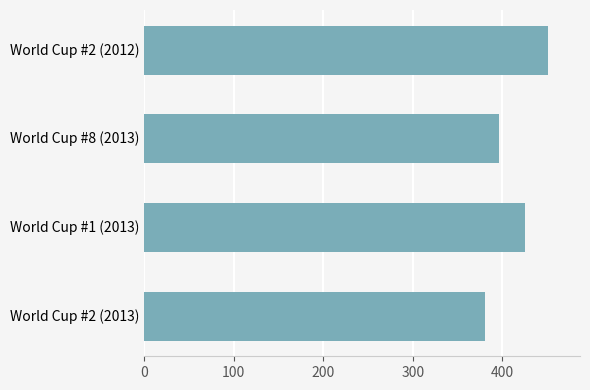

Where is the data nearest to the value 416?

World Cup #1 (2013)